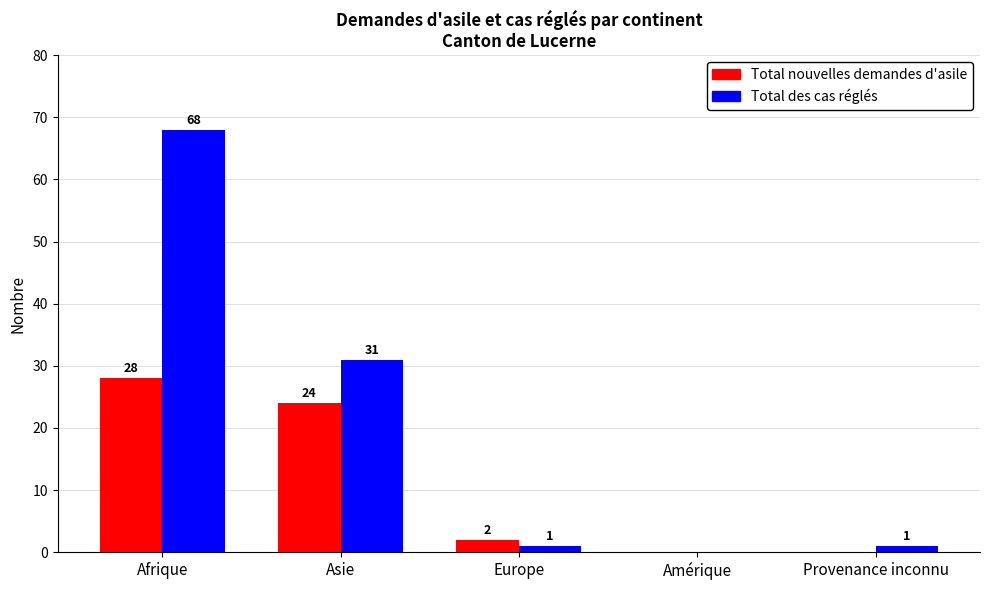

How many distinct data groups are displayed?

2